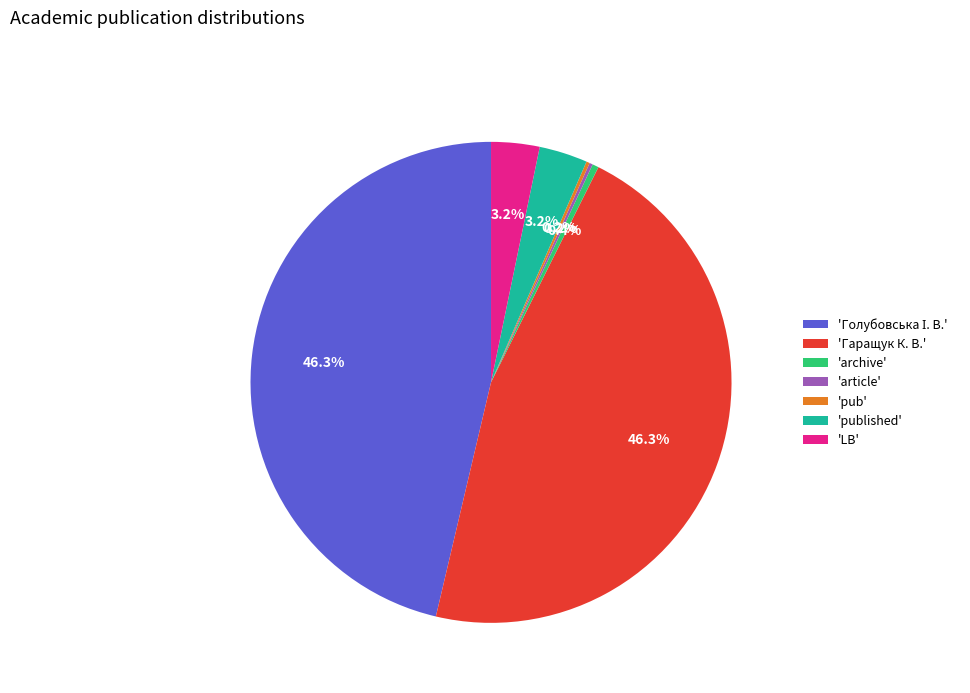

Do 'LB' and 'archive' together represent more than half of the pie?

No